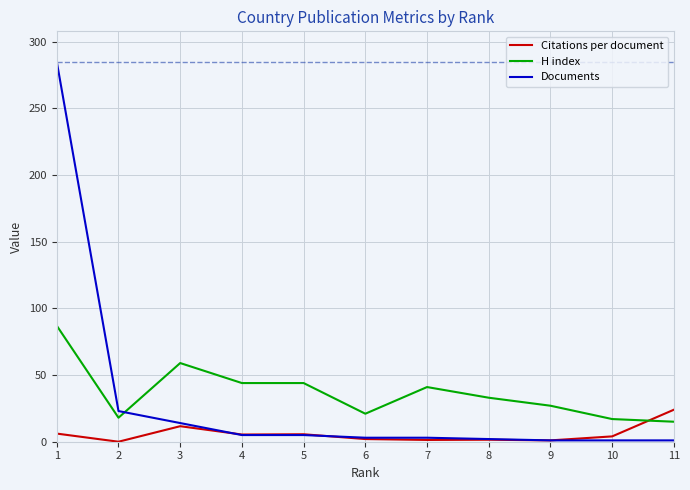

List the series in order of their peak value, lowest first.

Citations per document, H index, Documents